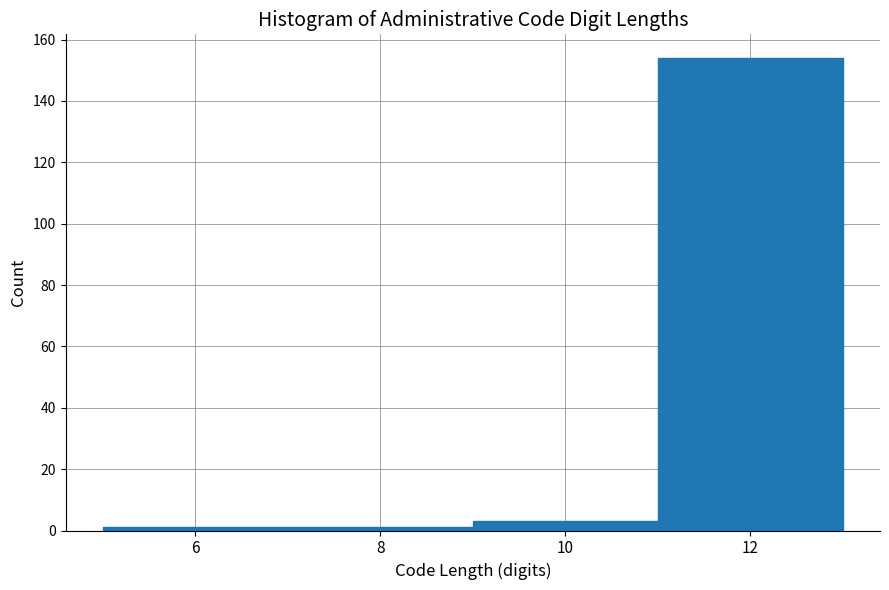

Reading left to right, transcribe this chart: for each bar, give the range it covers on the x-axis and its height. The values are not printed on the chart, so give them approximately, as read against the axis.

5 to 7: under 2
7 to 9: under 2
9 to 11: 4
11 to 13: 154